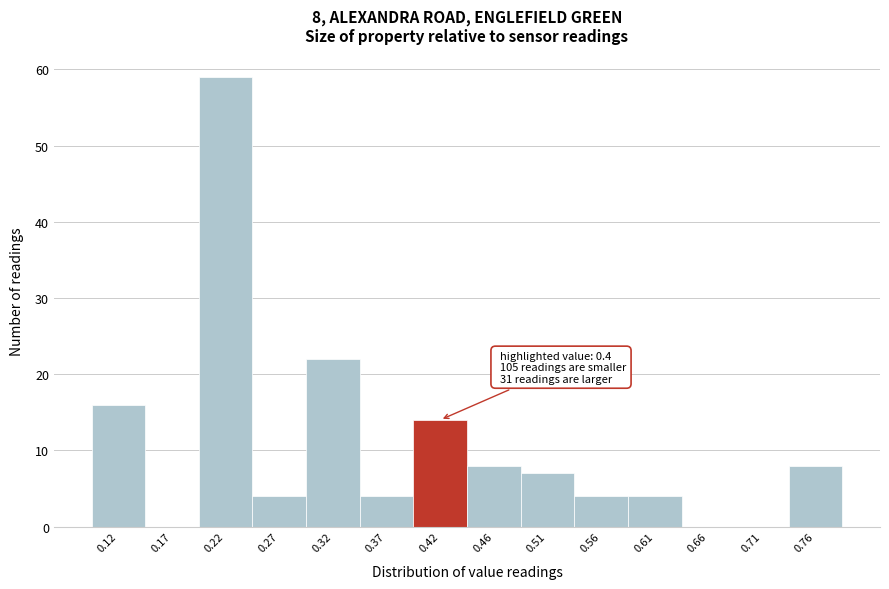

Over which range of the x-axis is the bar tallest?

0.195 to 0.245